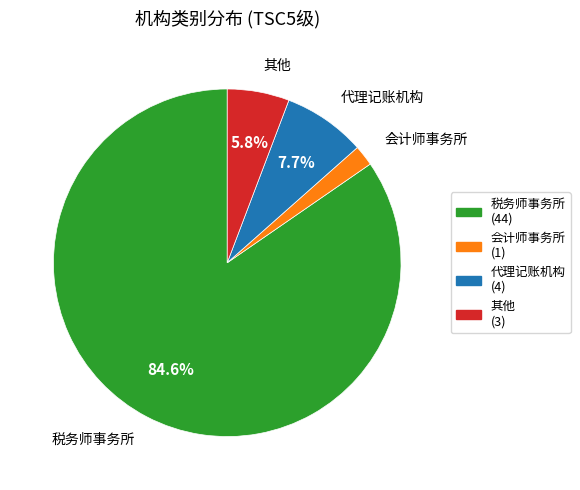

Is it true that 会计师事务所 is 2% of the pie?

True